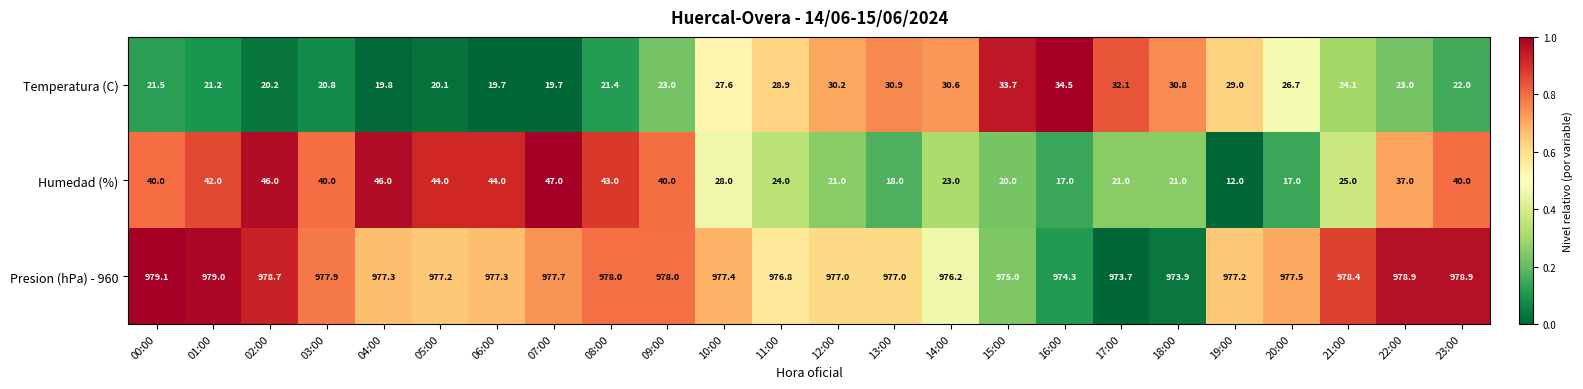

How many distinct data groups are displayed?

3